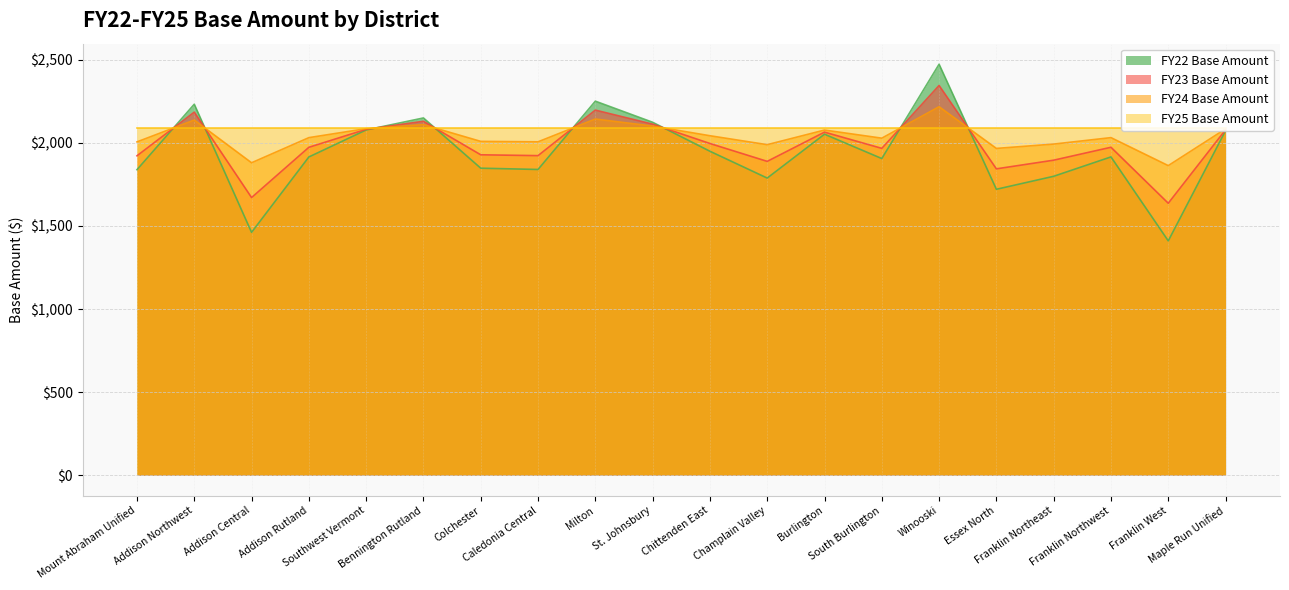

What is the difference between the second highest and minimum values in the FY23 Base Amount series?

560.7